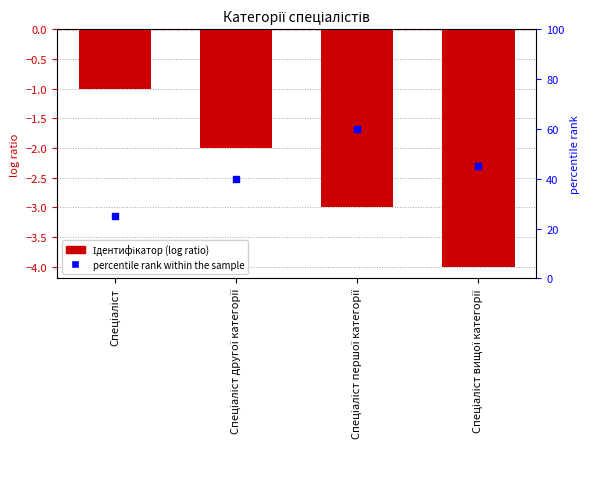

Which has a higher value, Спеціаліст вищої категорії or Спеціаліст другої категорії?

Спеціаліст другої категорії